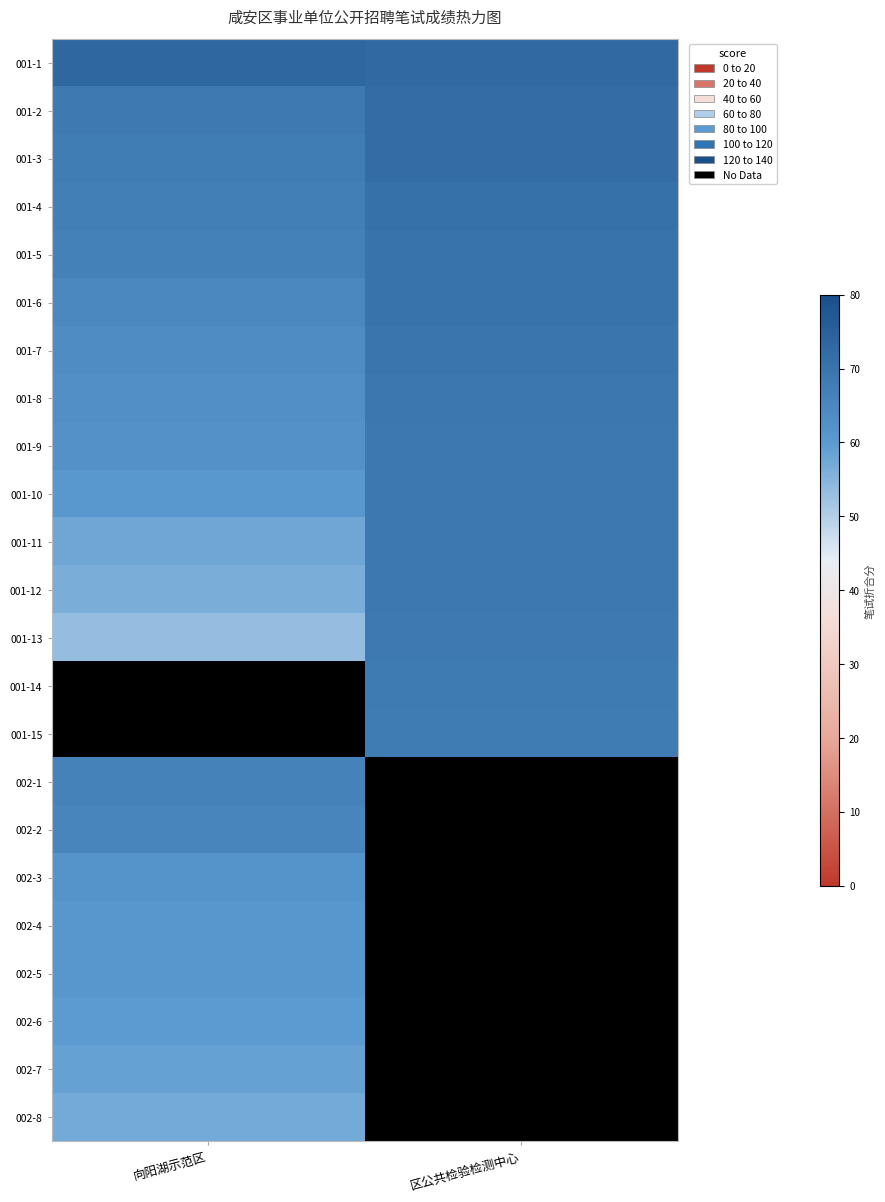

What is the sum of all 001-9 values?

131.2